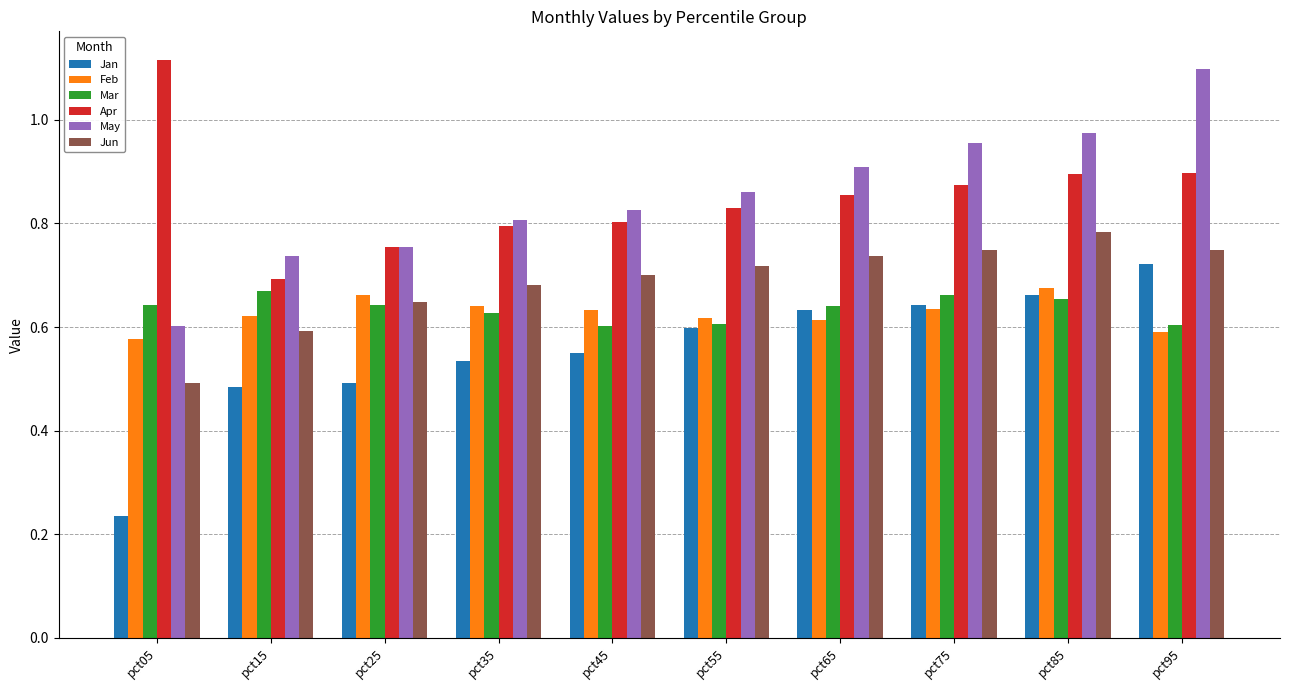

The May series shows 0.7 at pct15. True or false?

True